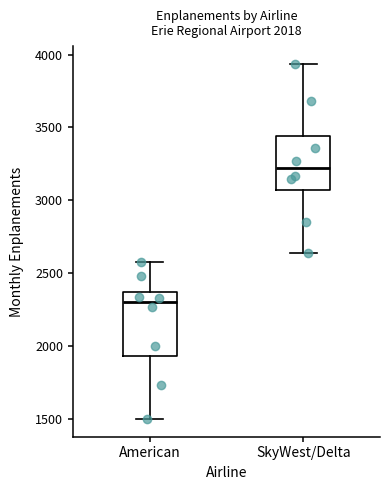

Which box's median line is the highest?

SkyWest/Delta